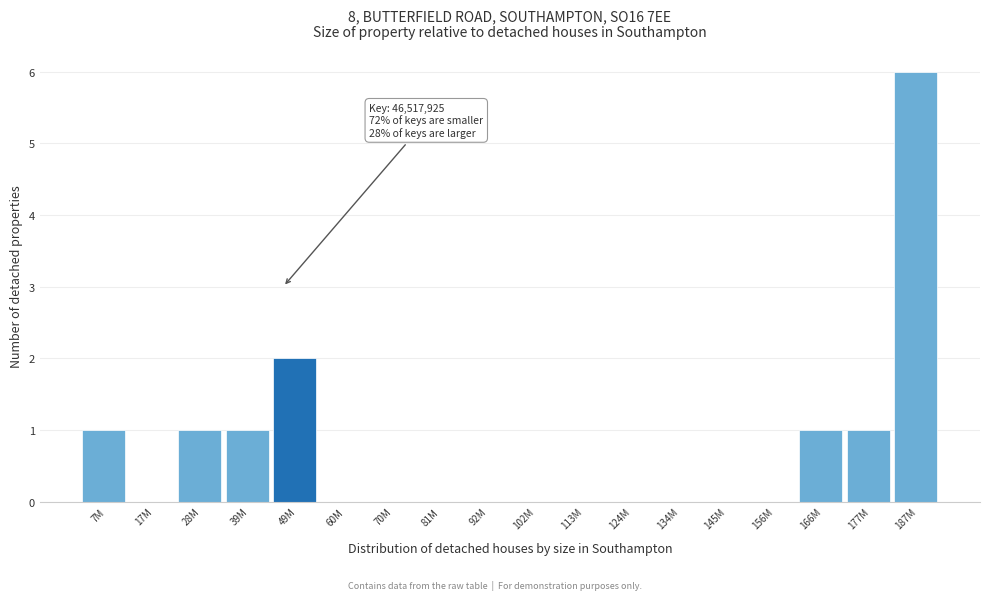

Reading left to right, extract all data points from this chart.

7M=1	17M=0	28M=1	39M=1	49M=2	60M=0	70M=0	81M=0	92M=0	102M=0	113M=0	124M=0	134M=0	145M=0	156M=0	166M=1	177M=1	187M=6